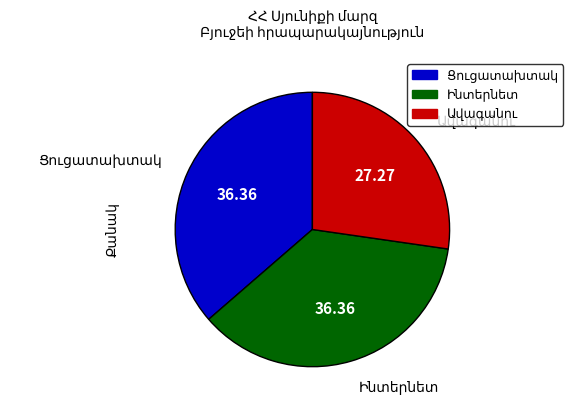

Is there any slice that represents more than half of the pie?

No